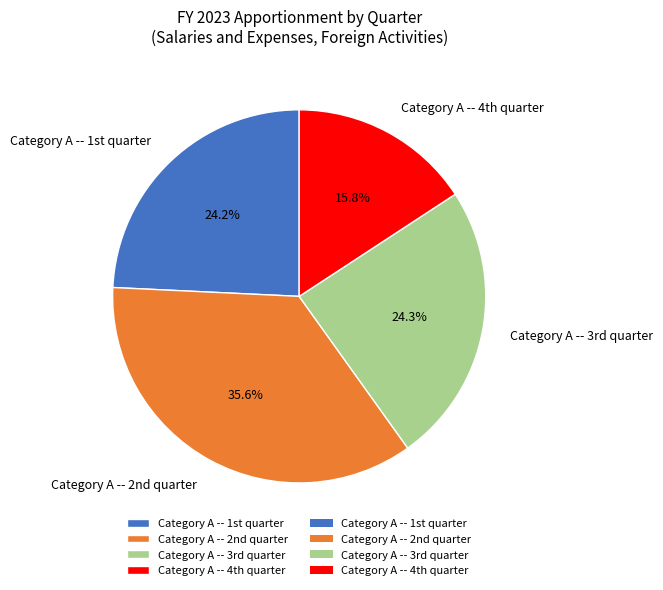

What is the smallest slice in the pie chart?

Category A -- 4th quarter